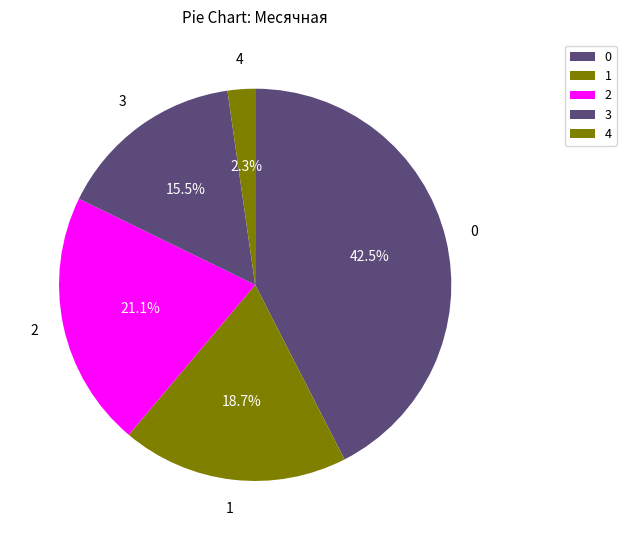

Does 0 account for over 50% of the chart?

No